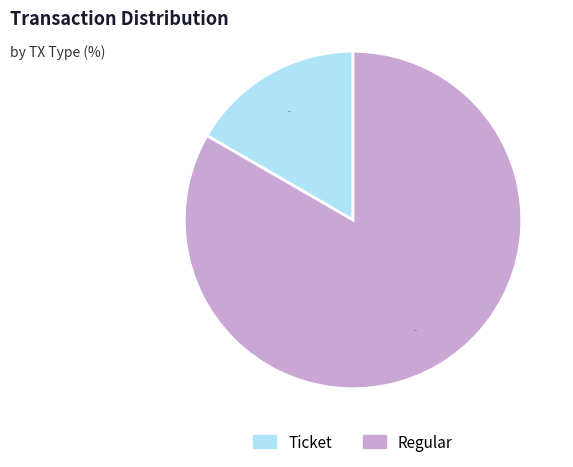

Does Regular account for over 50% of the chart?

Yes